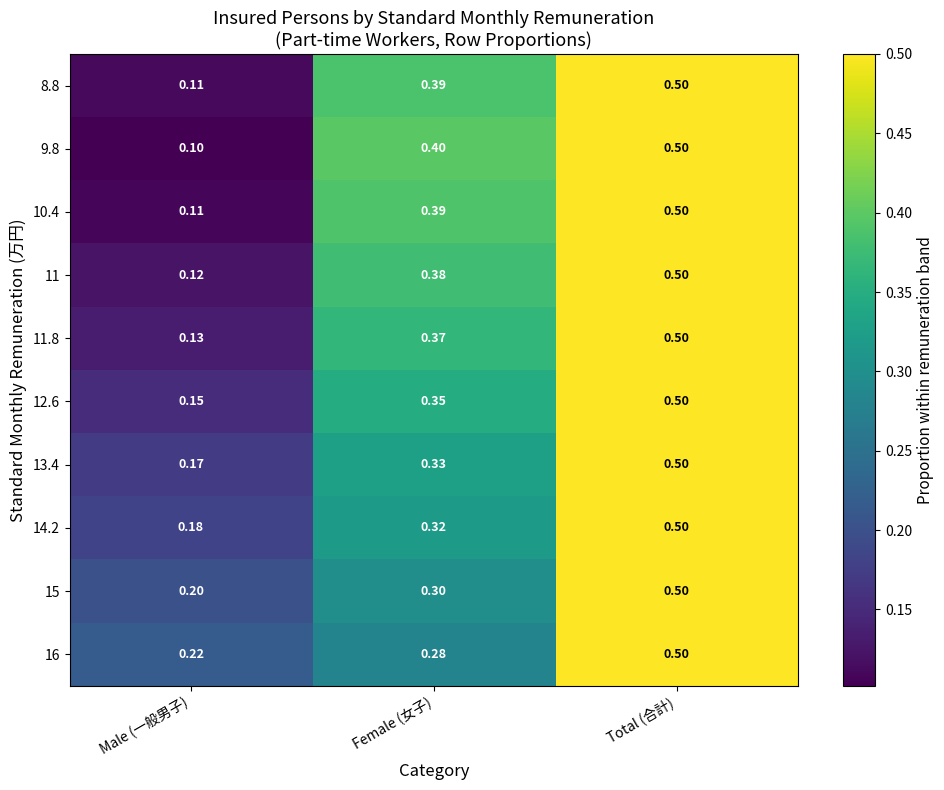

Where is 11 nearest to the value 0?

Male (一般男子)